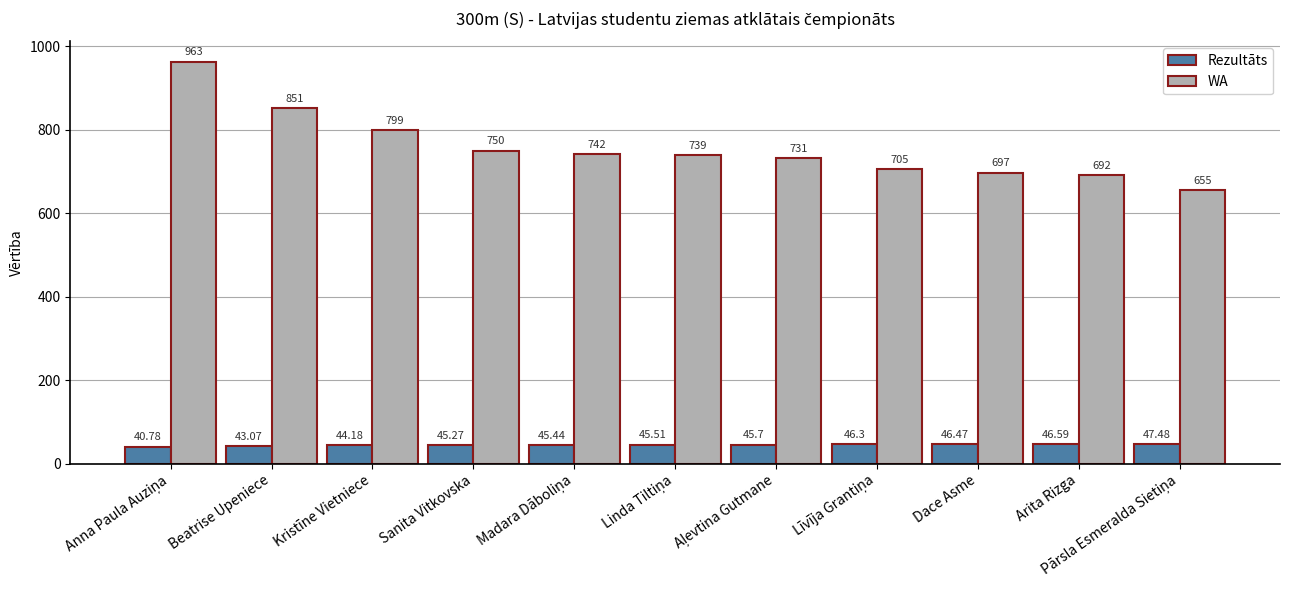

Which series has the largest range (max minus min)?

WA